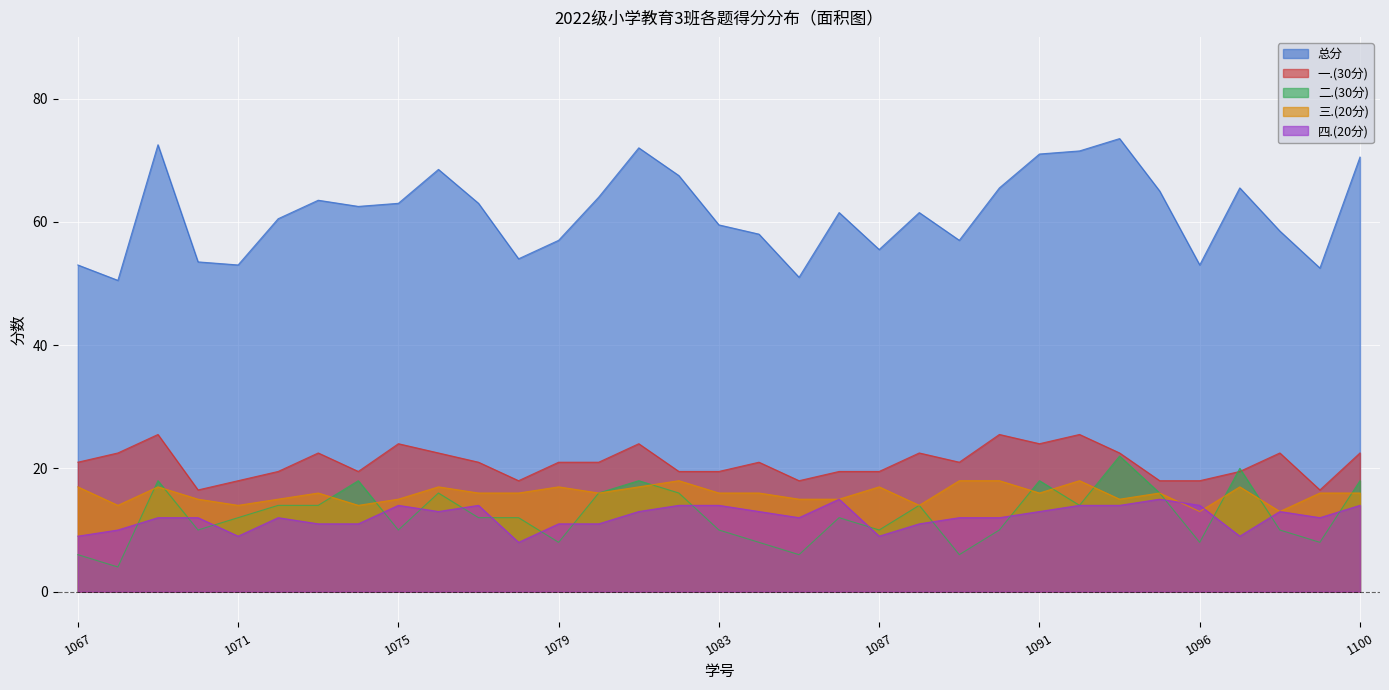

What is the difference between the highest and lowest values at 1083?

49.5